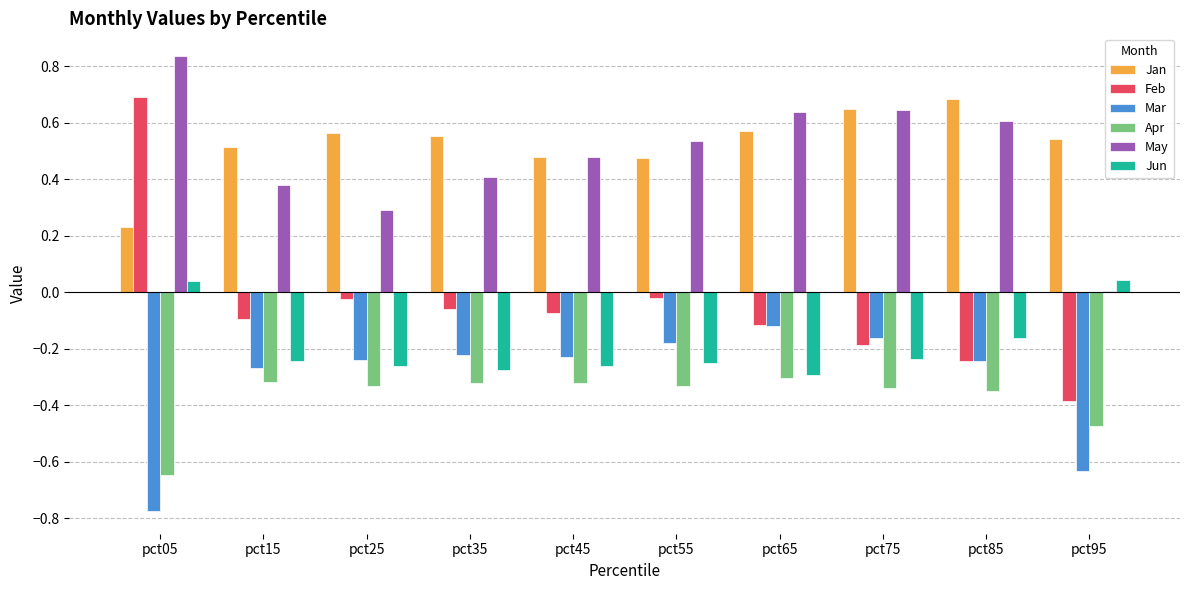

At which label is Apr closest to 0?

pct65